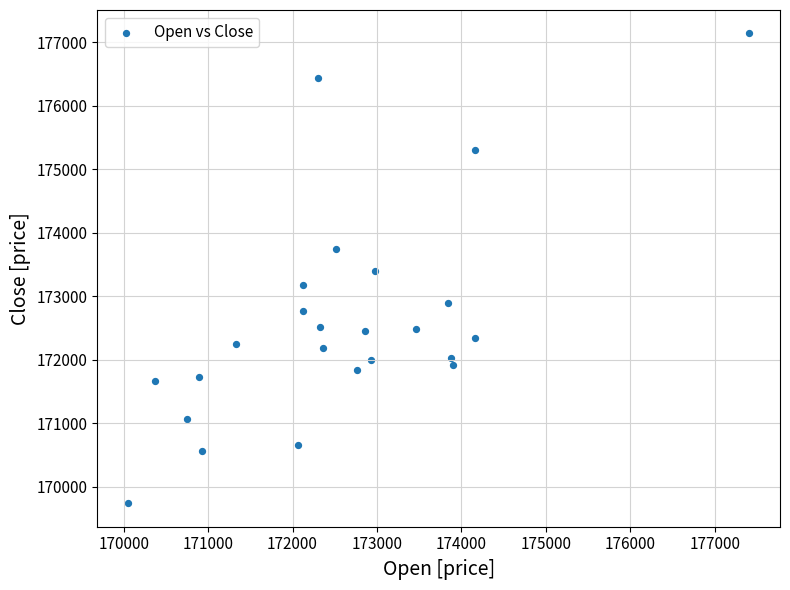

What is the range of Y values (max minus min)?

7396